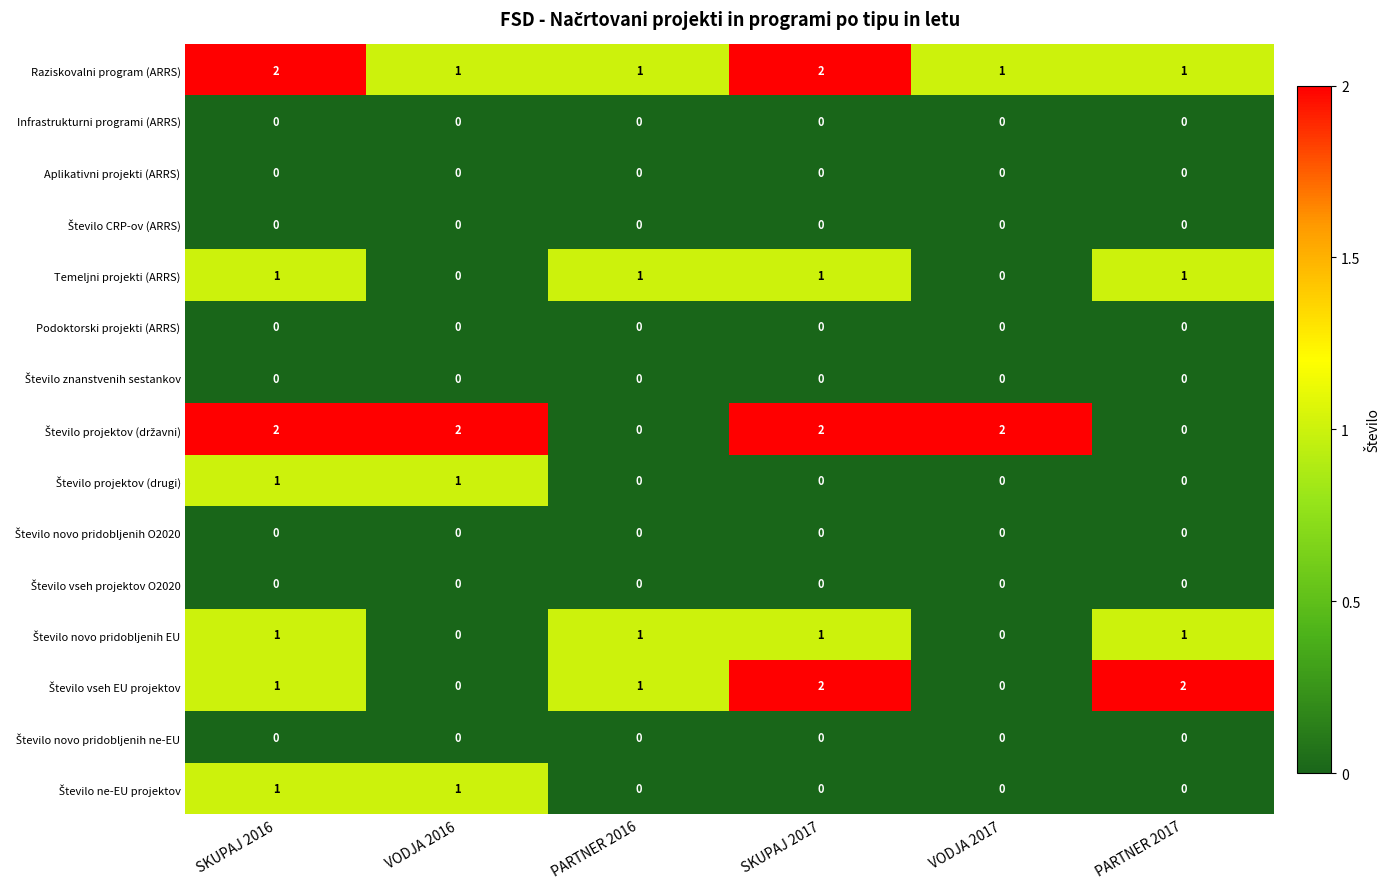

At which category is the sum across all series the highest?

SKUPAJ 2016